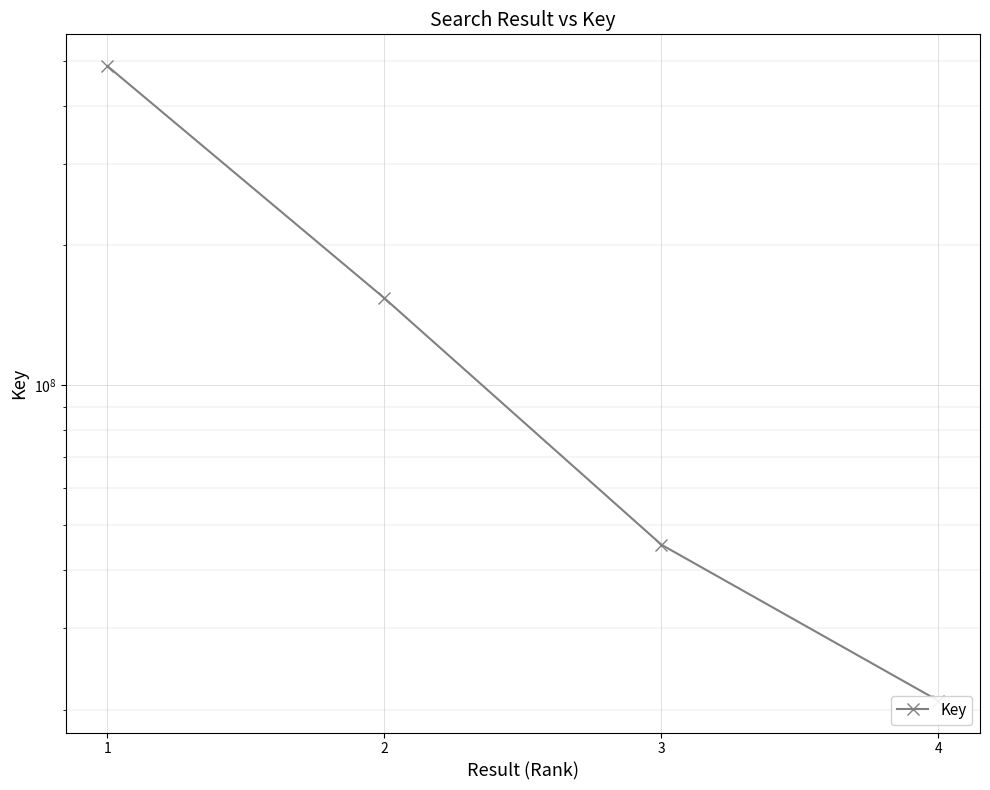

True or false: there are more than 1 points higher than both neighbors.

False